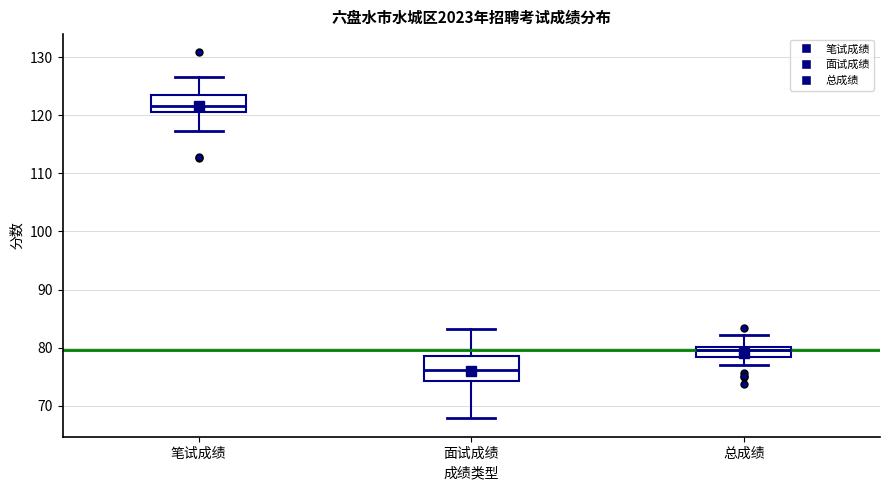

Which box has the highest median line?

笔试成绩